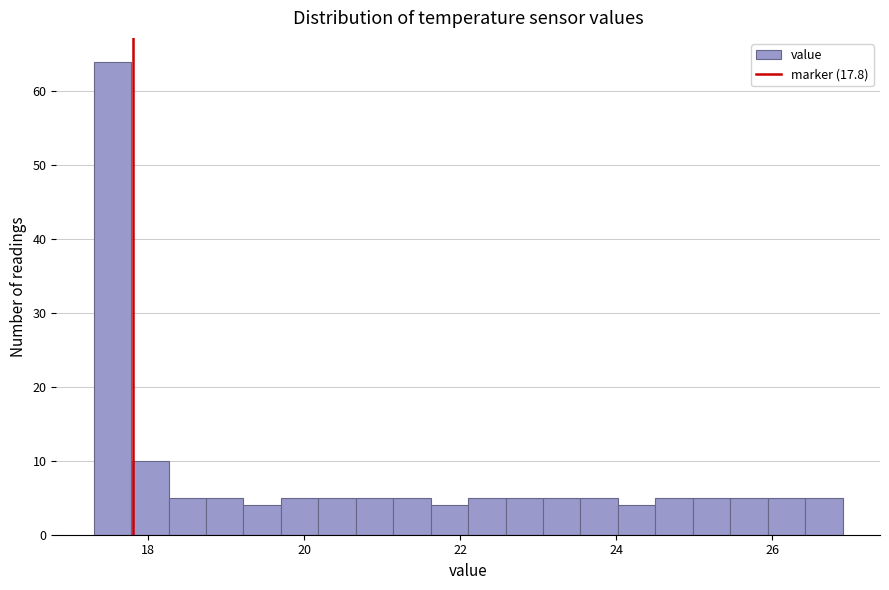

Read against the x-axis, roughly where is the centre of the tallest bar?

17.6